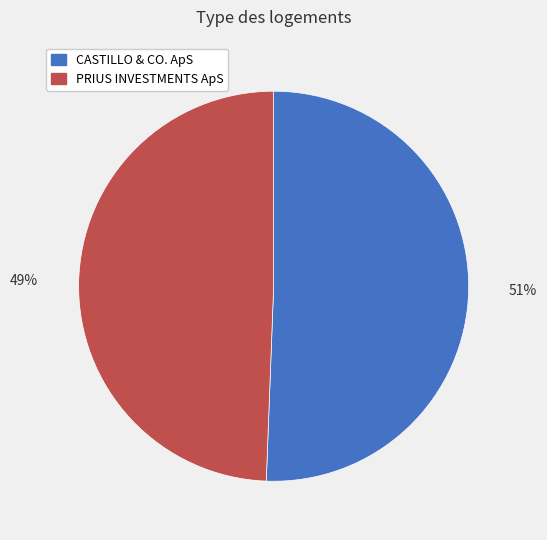

Rank the categories by value from lowest to highest.

PRIUS INVESTMENTS ApS, CASTILLO & CO. ApS